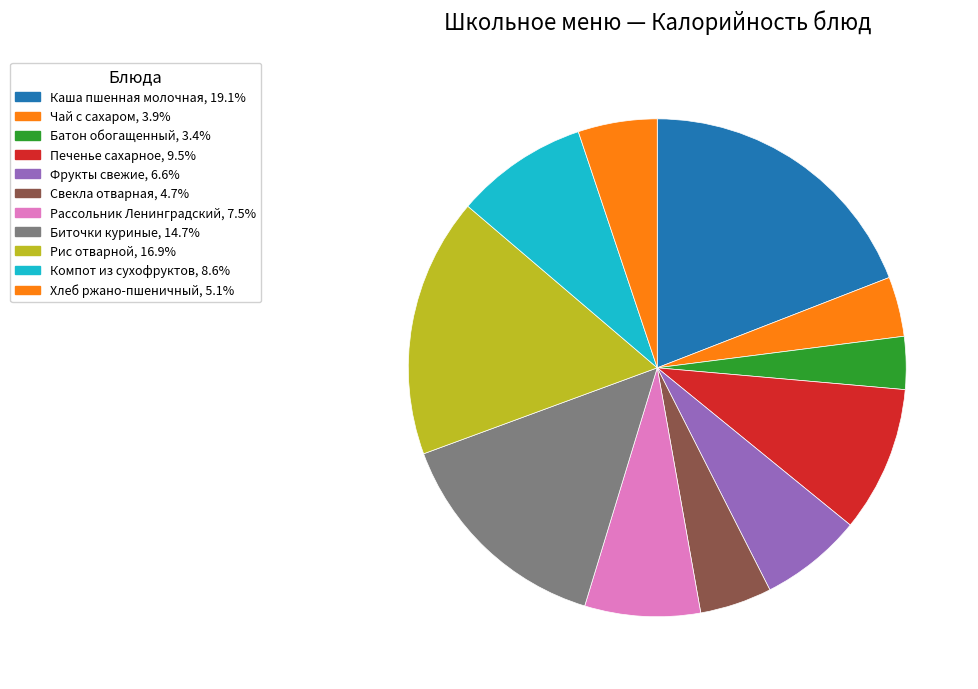

Combined, do Хлеб ржано-пшеничный and Компот из сухофруктов account for over 50%?

No